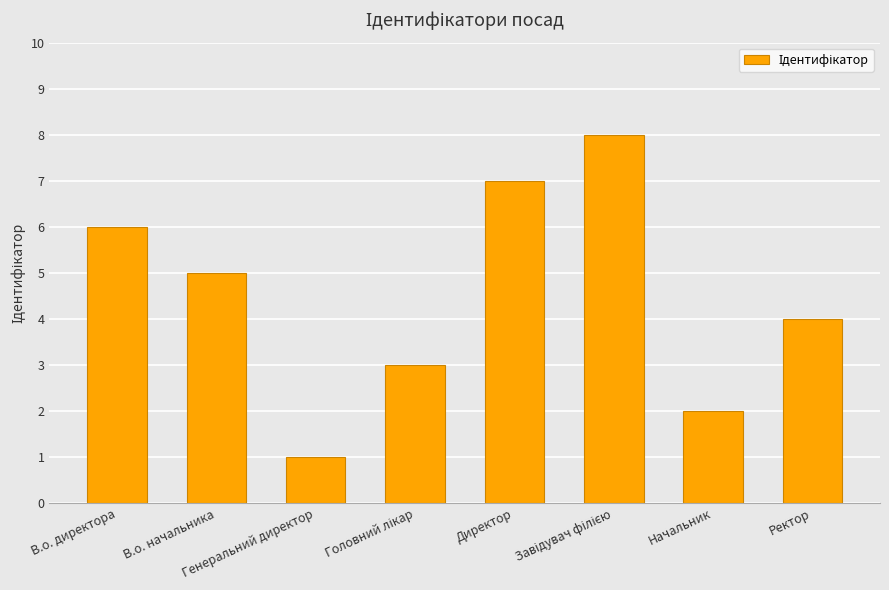

What is the greatest value displayed?

8